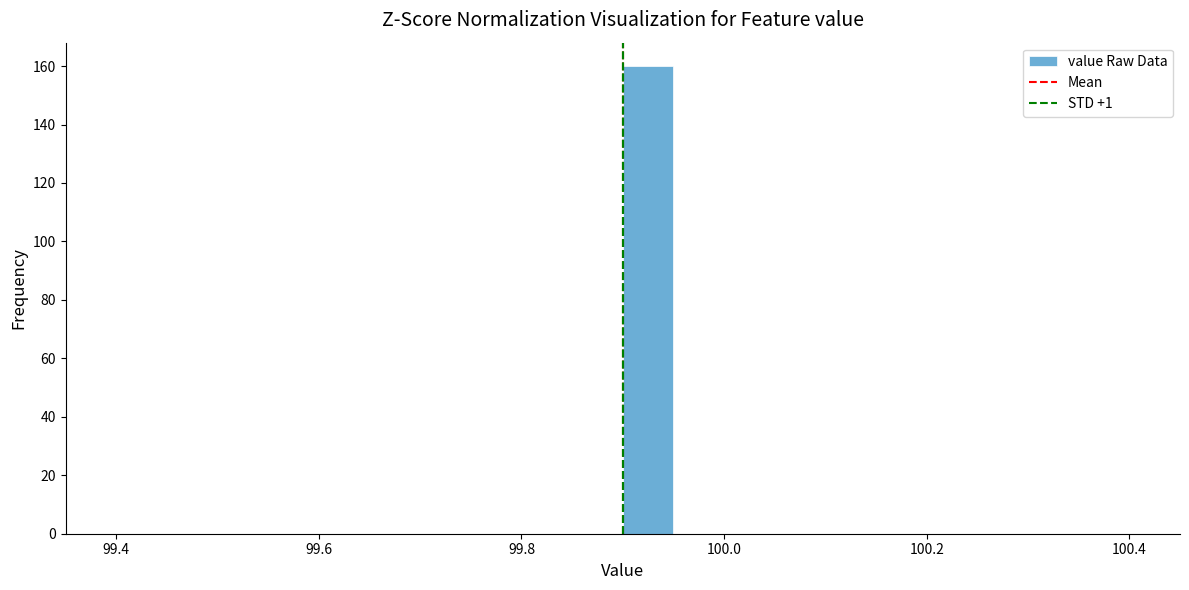

Around what value on the x-axis is the tallest bar? Give the approximate position of its centre, as read against the axis.

99.92